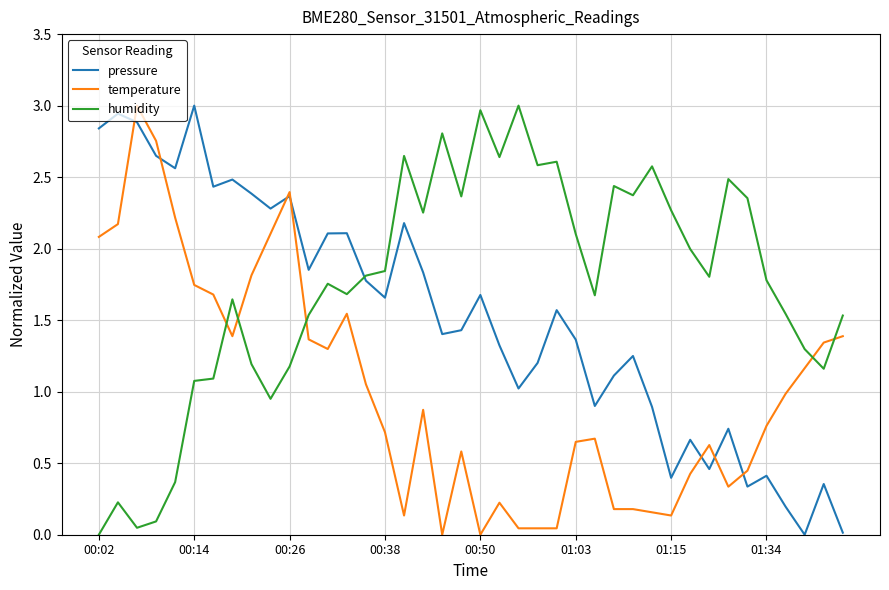

True or false: temperature has more than 2 interior local peaks.

True